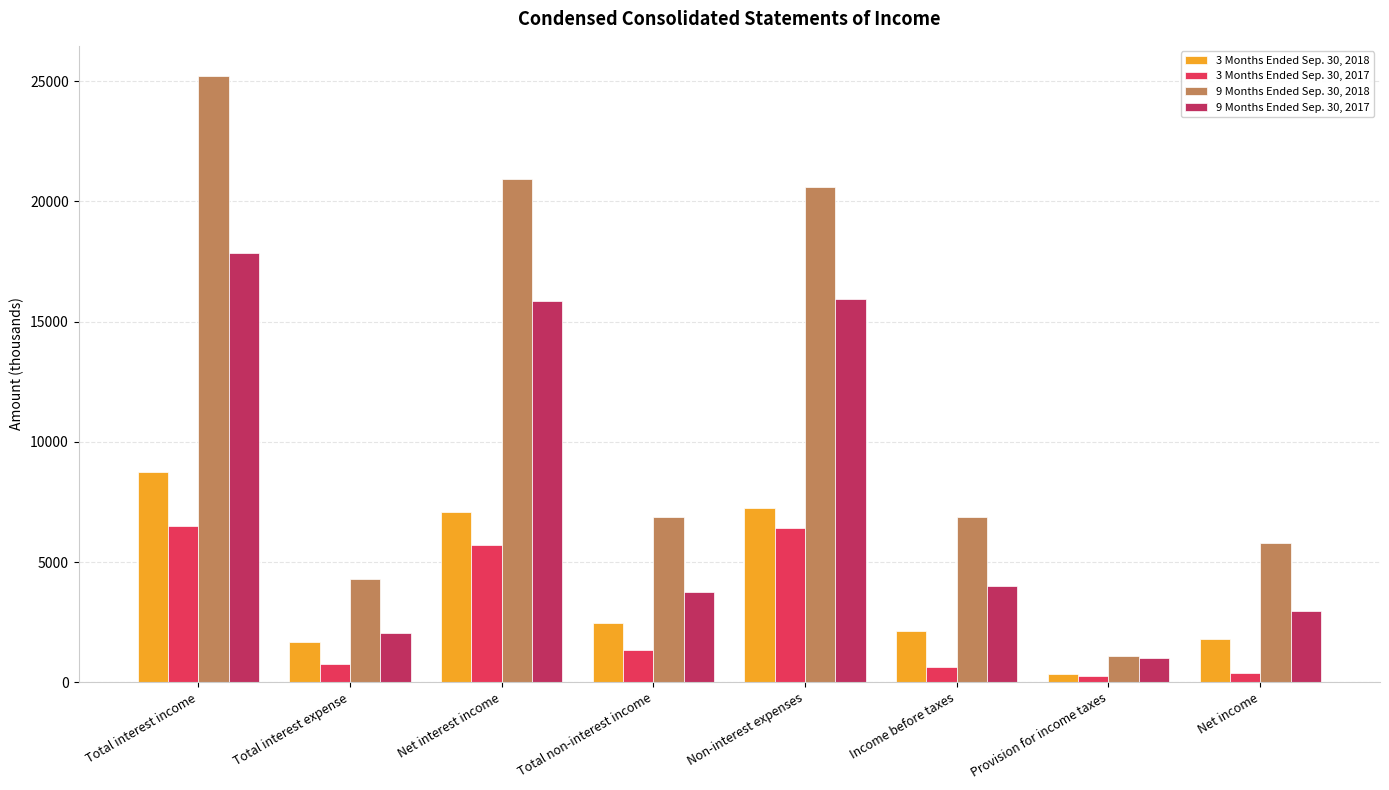

What is the label of the 7th bar from the left?

Provision for income taxes